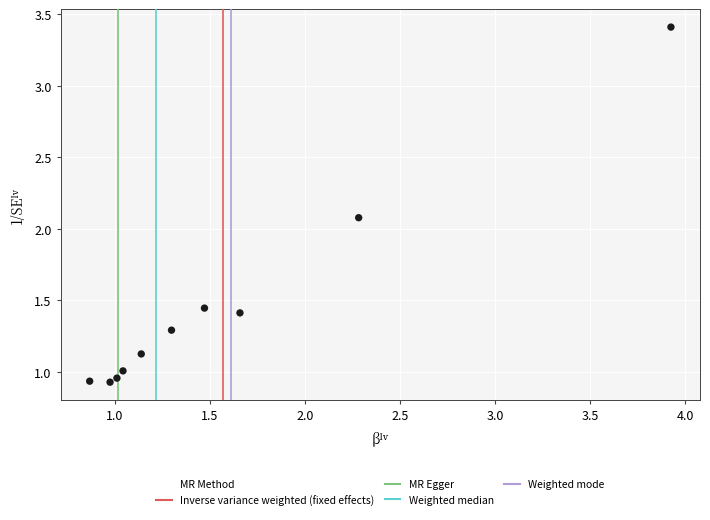

What is the average X value?

1.6